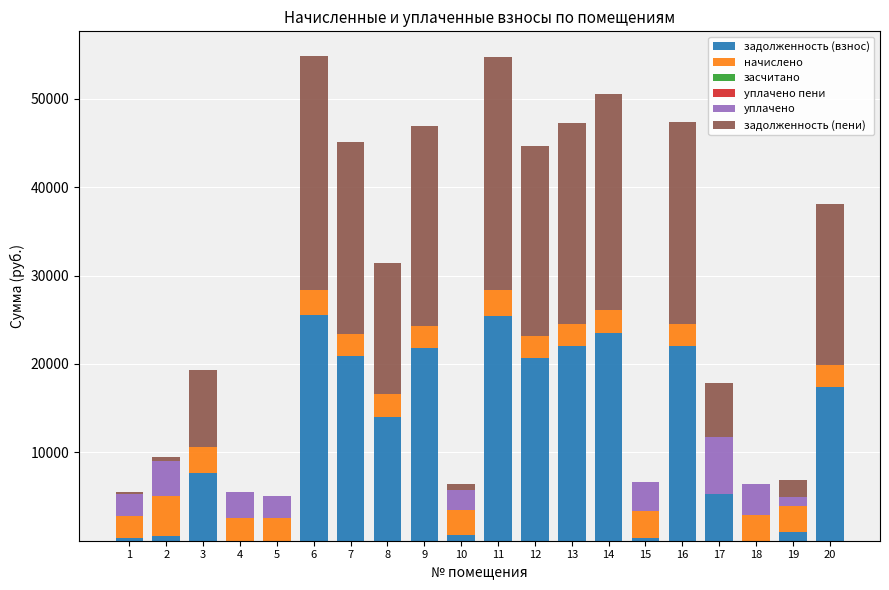

What is the highest value of the задолженность (взнос) series?

25494.0